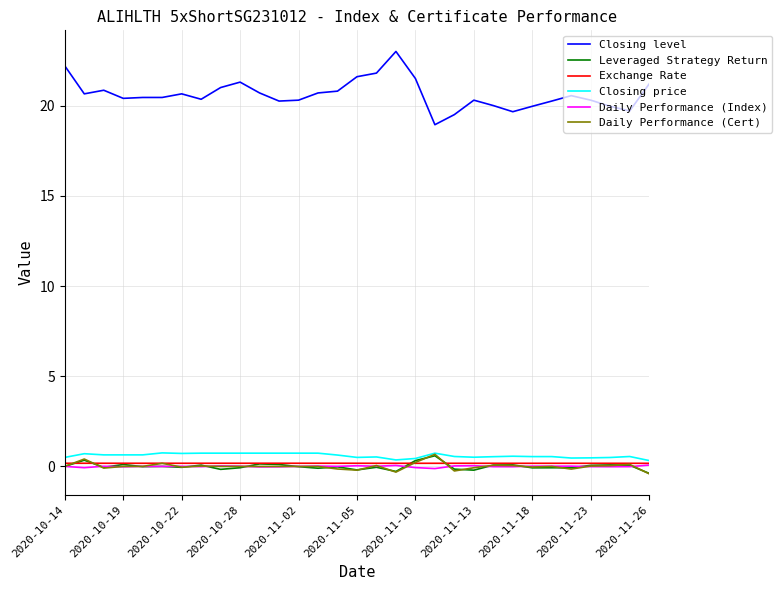

What is the smallest value displayed?

-0.4